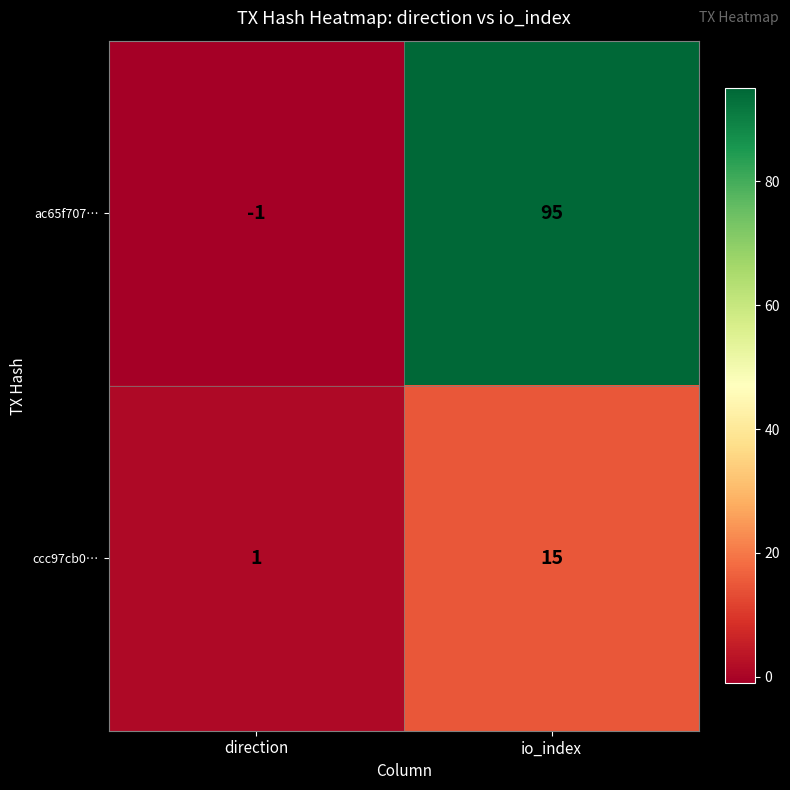

Which series has the largest range (max minus min)?

ac65f707…